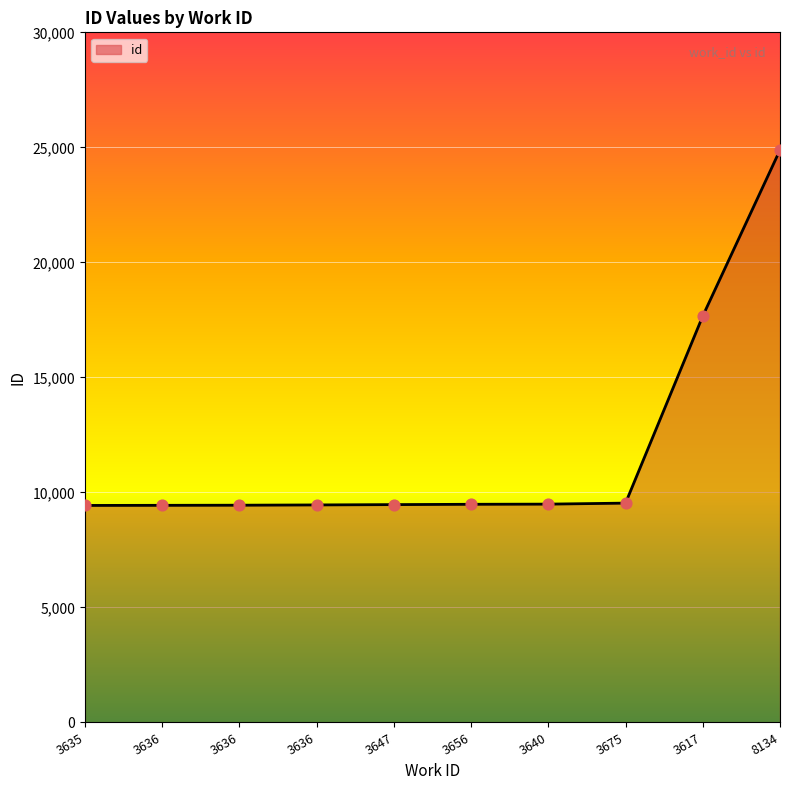

What is the change in value from 3636 to 3656?

+45